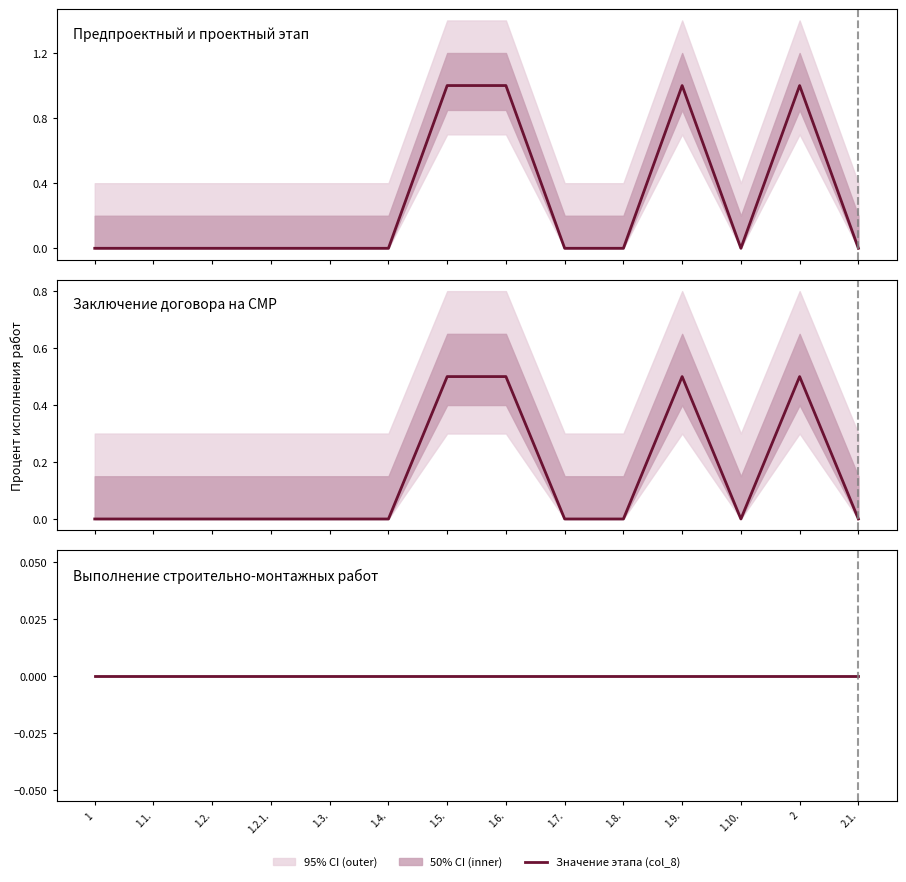

Reading right to left, transcribe all the data shown in this chart.

Предпроектный и проектный этап: 2.1.=0.0	2=1.0	1.10.=0.0	1.9.=1.0	1.8.=0.0	1.7.=0.0	1.6.=1.0	1.5.=1.0	1.4.=0.0	1.3.=0.0	1.2.1.=0.0	1.2.=0.0	1.1.=0.0	1=0.0
Заключение договора на СМР: 2.1.=0.0	2=0.5	1.10.=0.0	1.9.=0.5	1.8.=0.0	1.7.=0.0	1.6.=0.5	1.5.=0.5	1.4.=0.0	1.3.=0.0	1.2.1.=0.0	1.2.=0.0	1.1.=0.0	1=0.0
Выполнение строительно-монтажных работ: 2.1.=0.0	2=0.0	1.10.=0.0	1.9.=0.0	1.8.=0.0	1.7.=0.0	1.6.=0.0	1.5.=0.0	1.4.=0.0	1.3.=0.0	1.2.1.=0.0	1.2.=0.0	1.1.=0.0	1=0.0